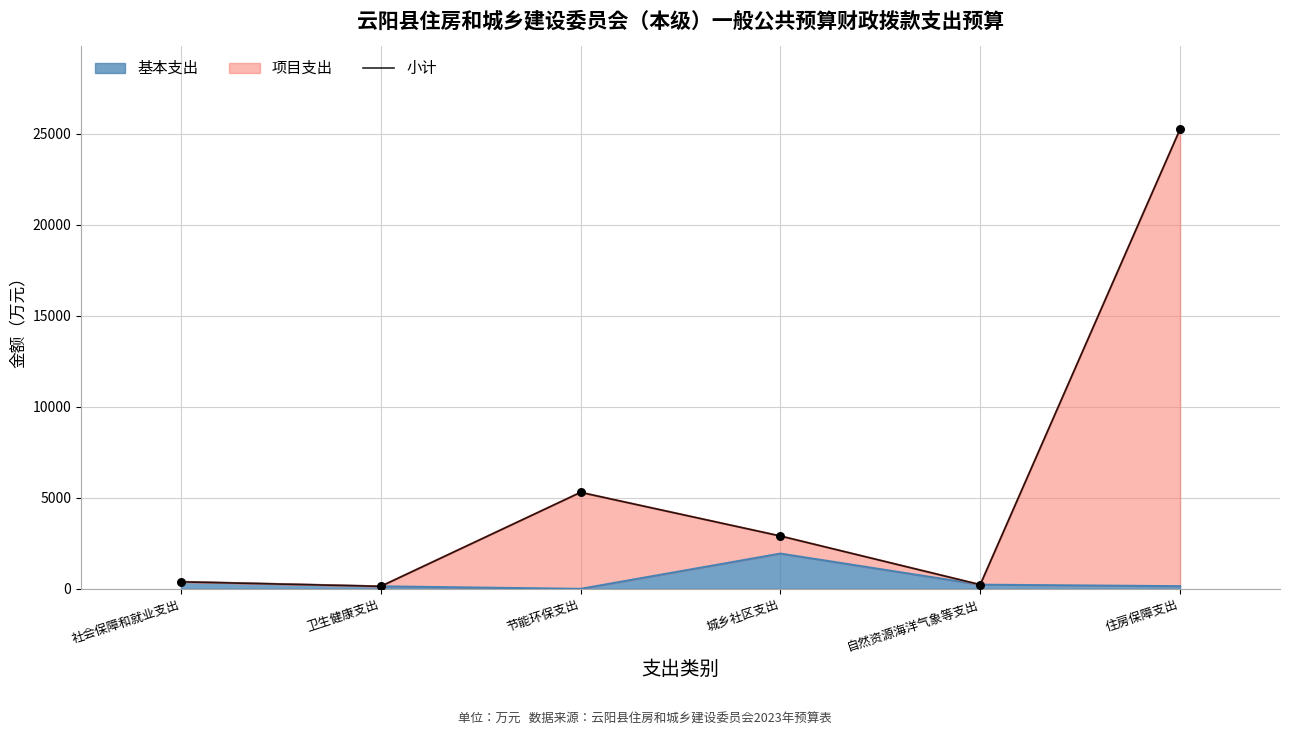

Approximately how many times larger is the value at 城乡社区支出 compared to 自然资源海洋气象等支出?

12.7